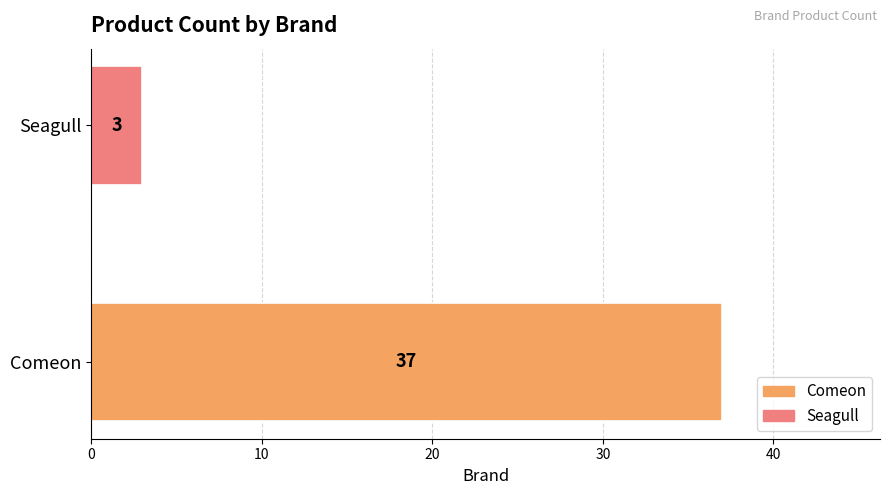

What is the smallest value displayed?

3